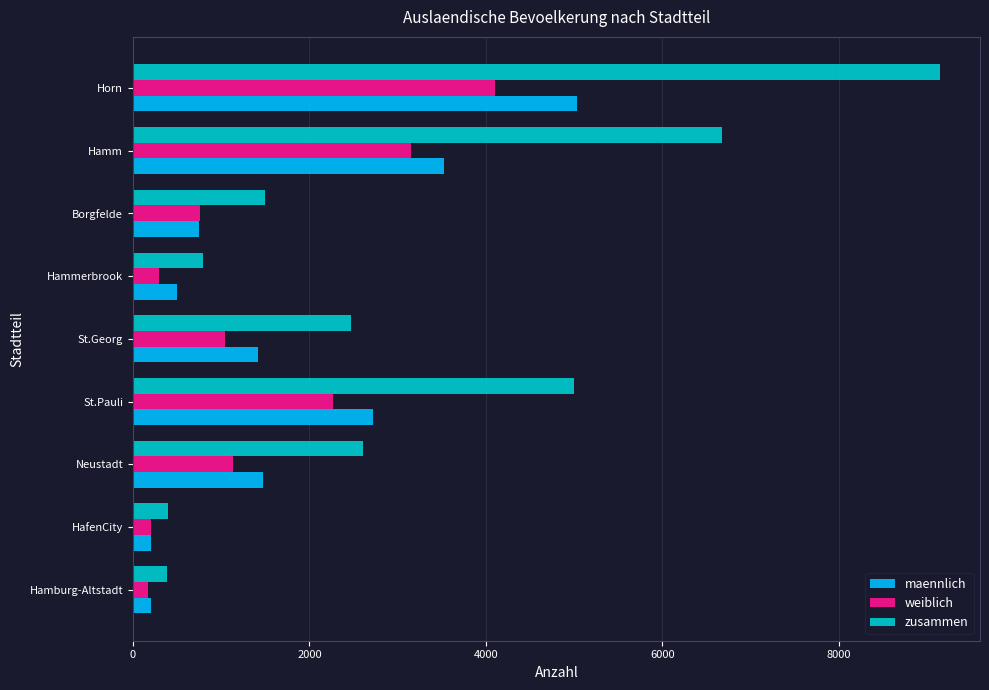

True or false: maennlich has a value of 655 at Neustadt.

False